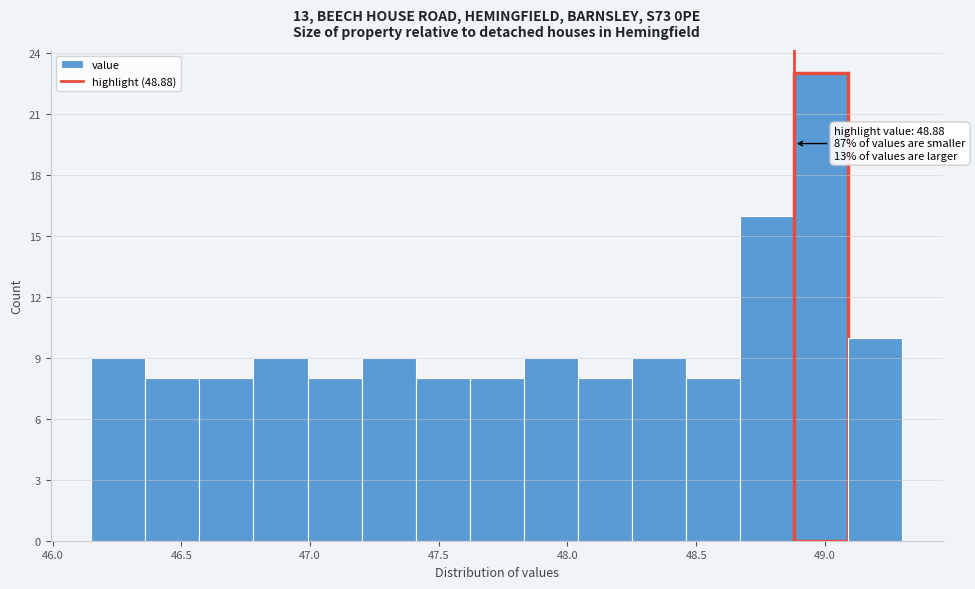

Over which range of the x-axis is the bar tallest?

48.88 to 49.09